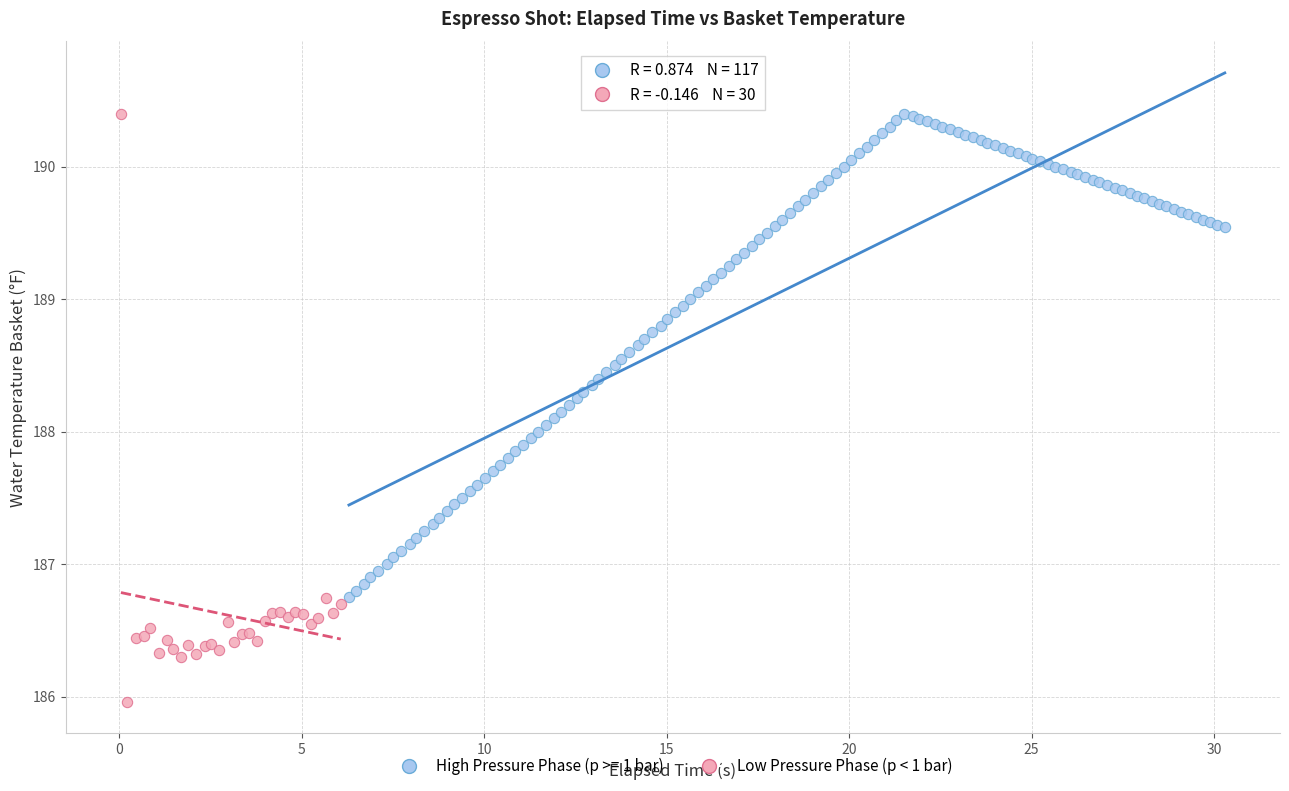

Which series contains the lowest Y value?

Low Pressure Phase (p < 1 bar)